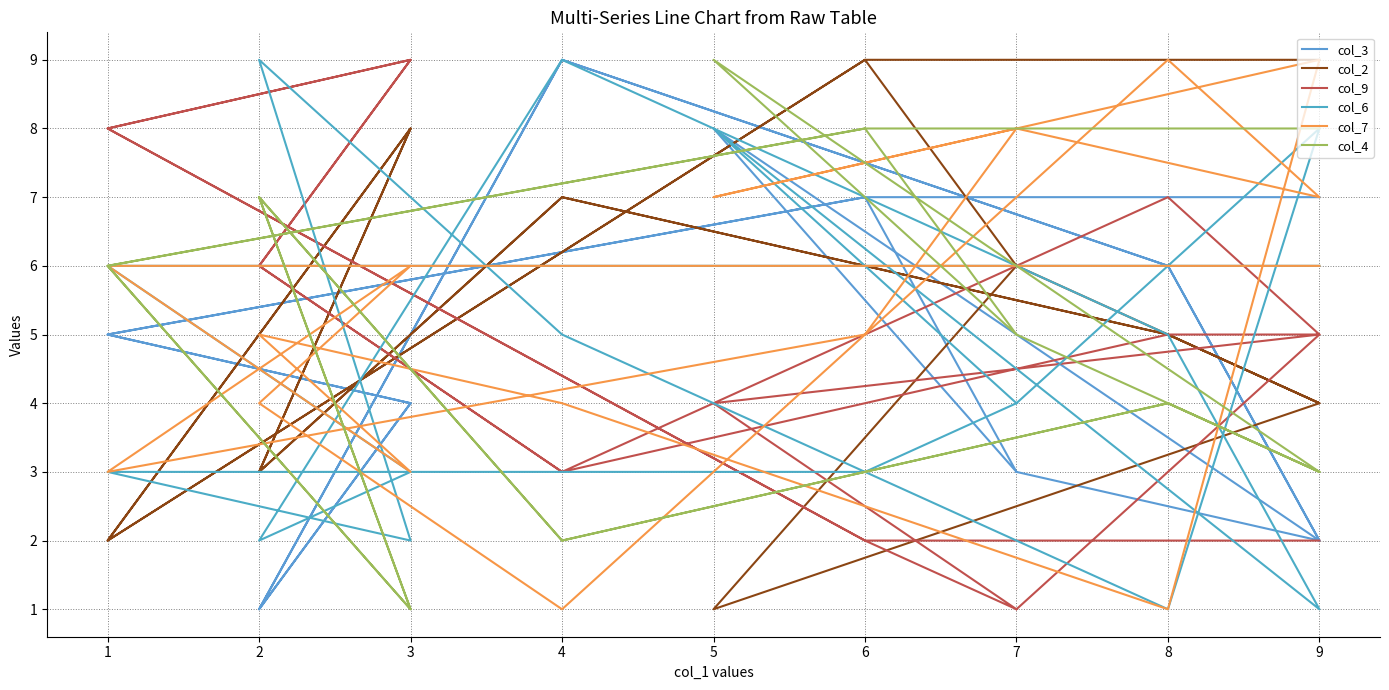

At which category does col_6 reach its first local valley?

8